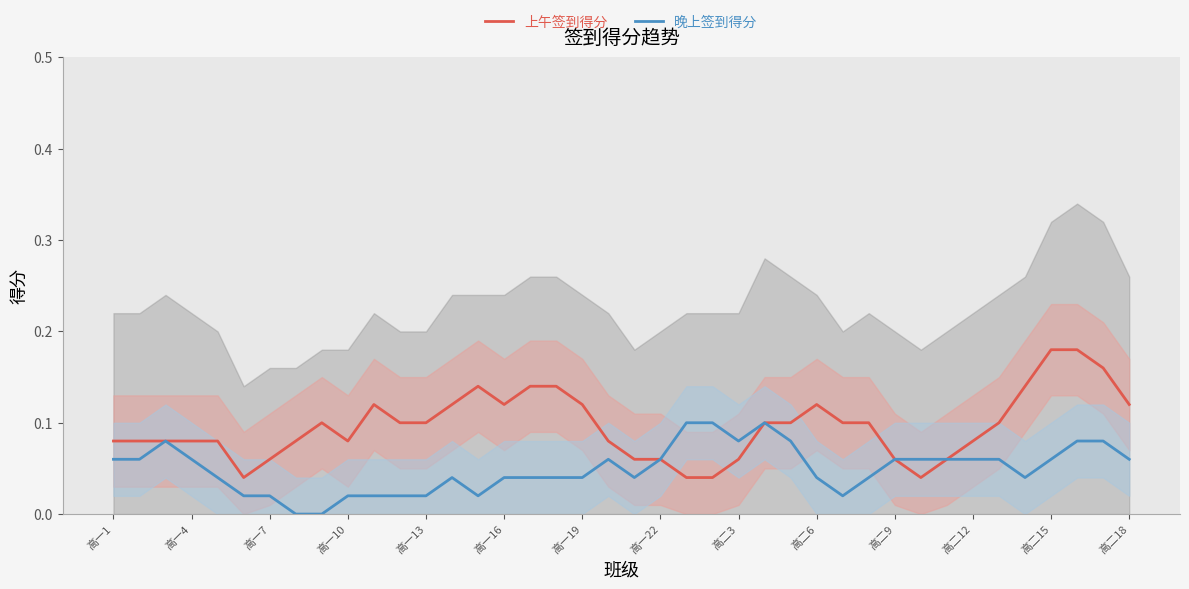

Does the chart have visible grid lines?

No